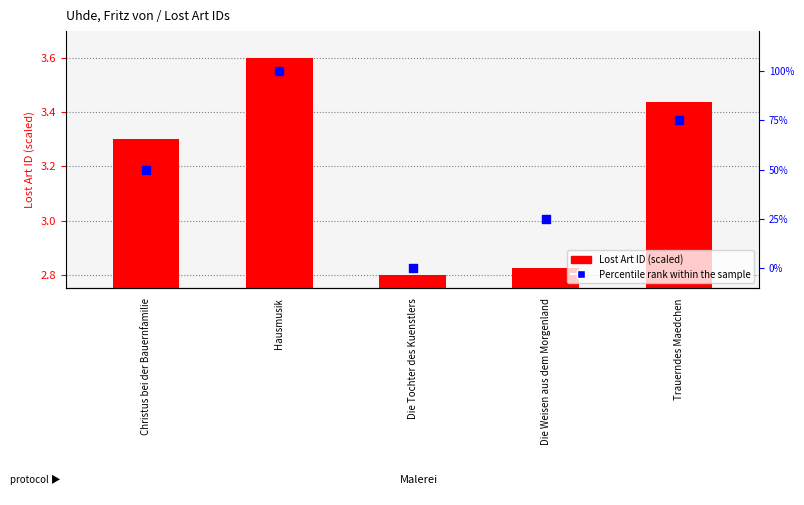

At which category is the sum across all series the highest?

Hausmusik